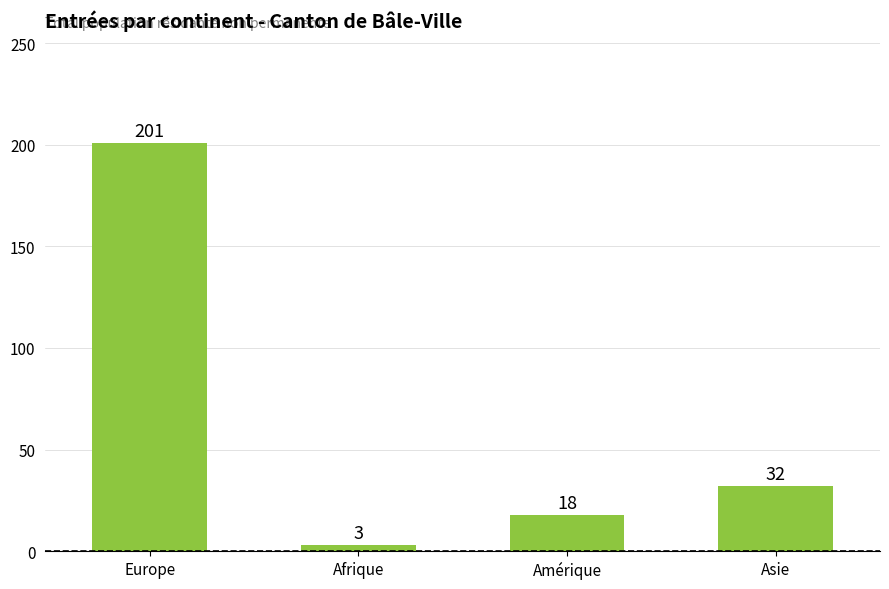

The chart shows a value of 18 at Amérique. True or false?

True